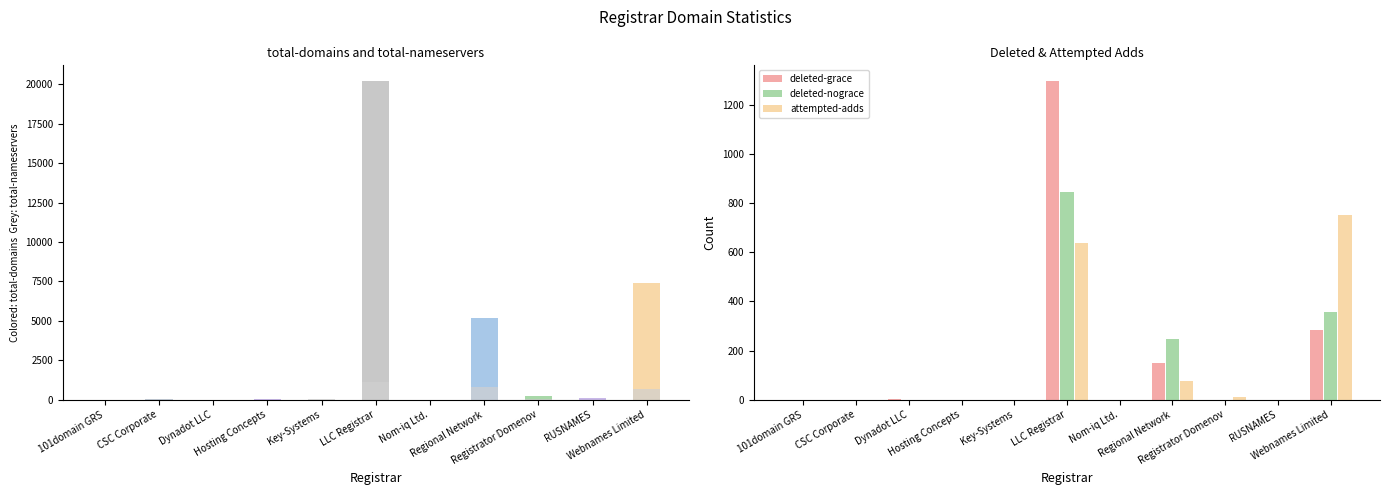

List the labels in order of attempted-adds value, smallest first.

101domain GRS, CSC Corporate, Dynadot LLC, Hosting Concepts, Key-Systems, Nom-iq Ltd., RUSNAMES, Registrator Domenov, Regional Network, LLC Registrar, Webnames Limited